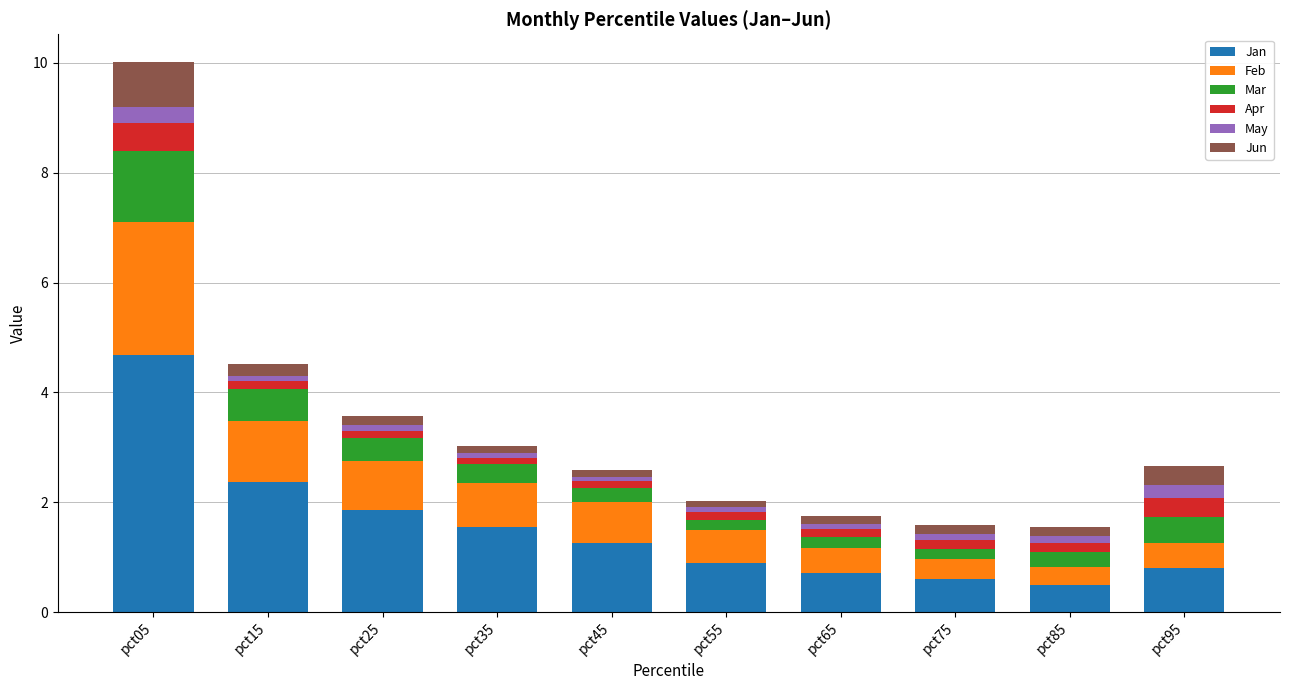

Where is Jan nearest to the value 2?

pct25